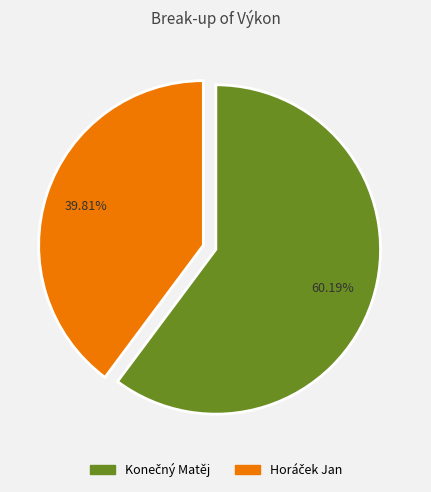

To the nearest percent, what is the difference between the largest and smallest slice percentages?

20%